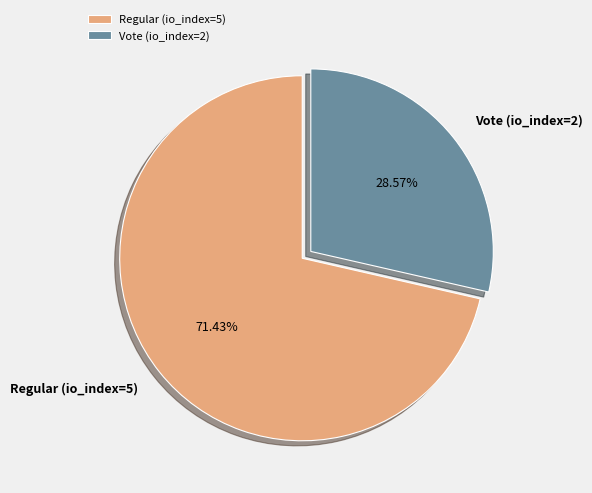

Which category has the biggest portion of the pie?

Regular (io_index=5)